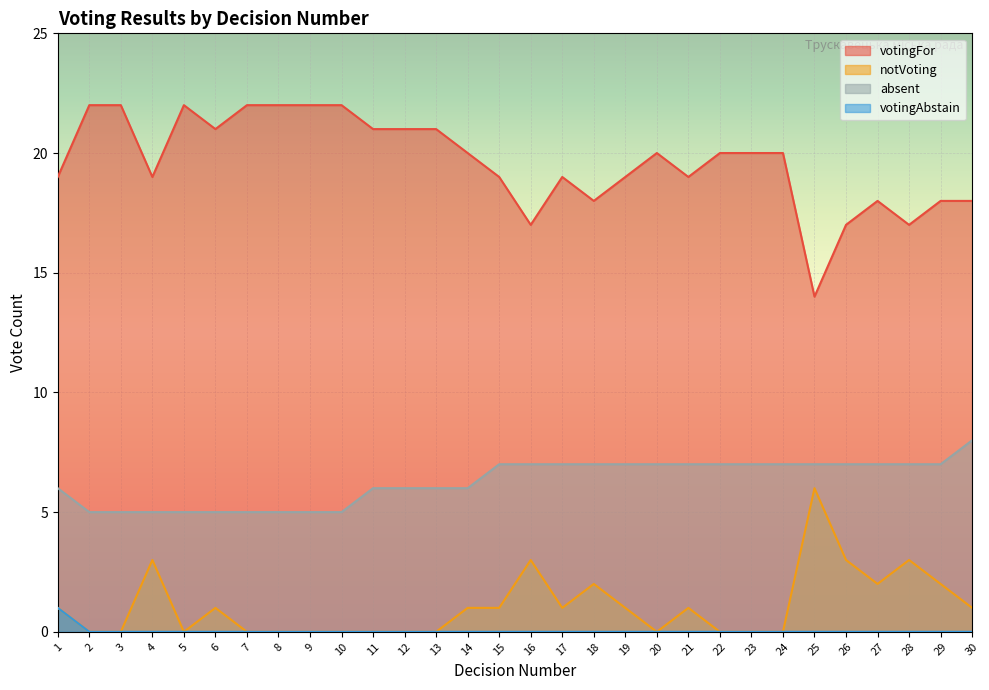

What is the difference between the maximum and minimum values in the absent series?

3